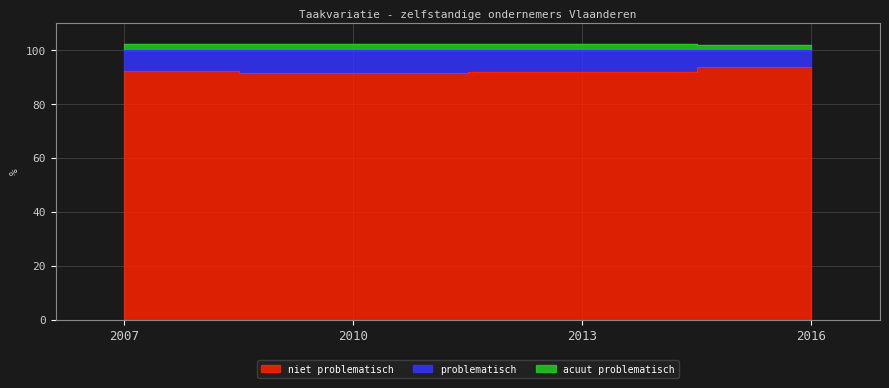

True or false: niet problematisch and acuut problematisch intersect in this chart.

False